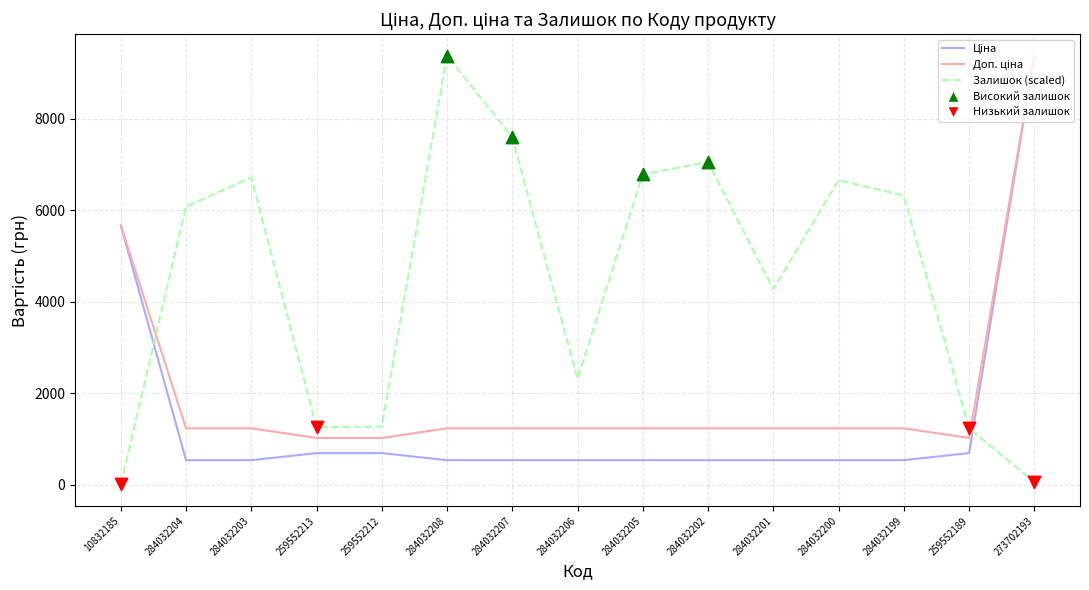

Which series changed the most between 259552212 and 284032205?

Залишок (scaled)